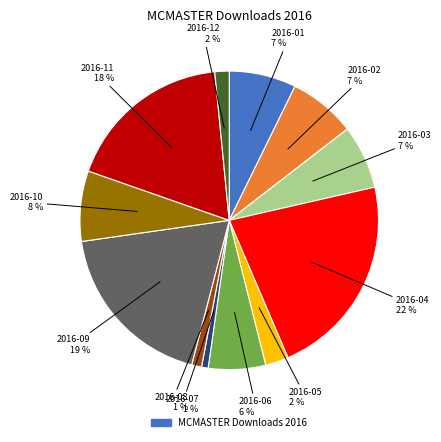

Does any single category account for the majority?

No